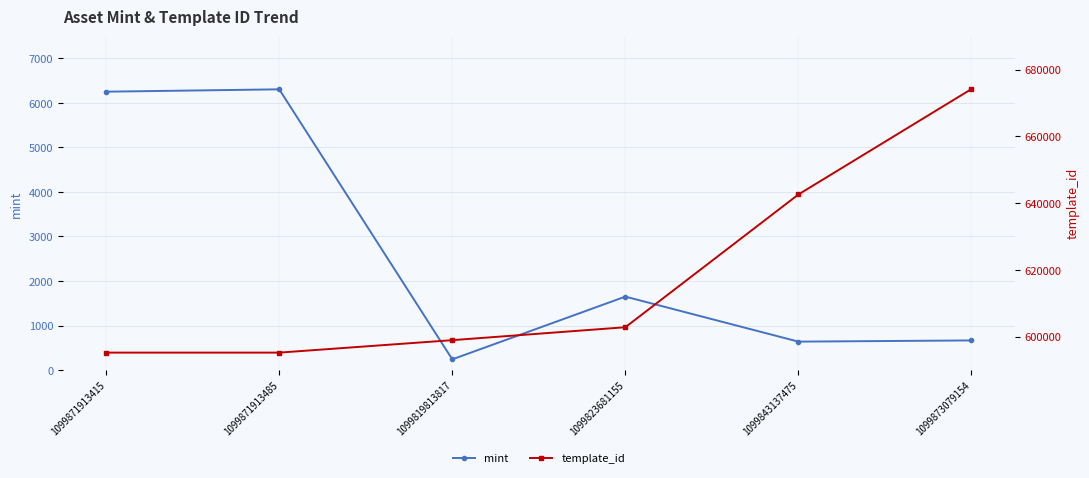

True or false: mint and template_id intersect in this chart.

False